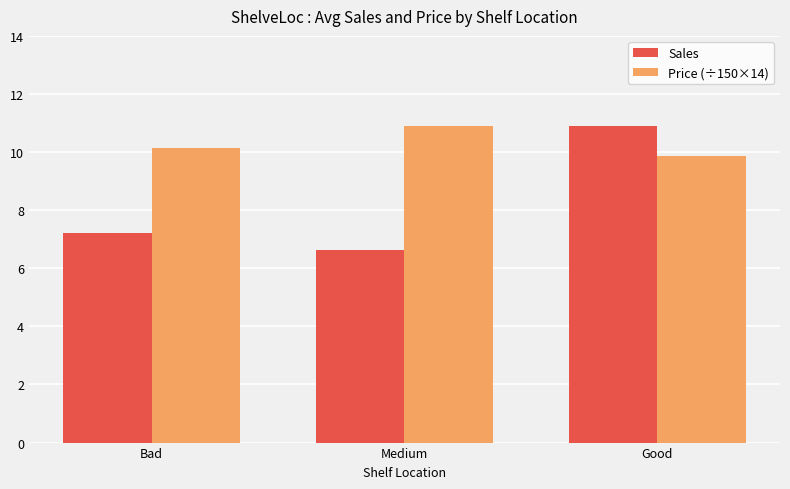

What is the spread (max minus min) of values at Medium?

4.3